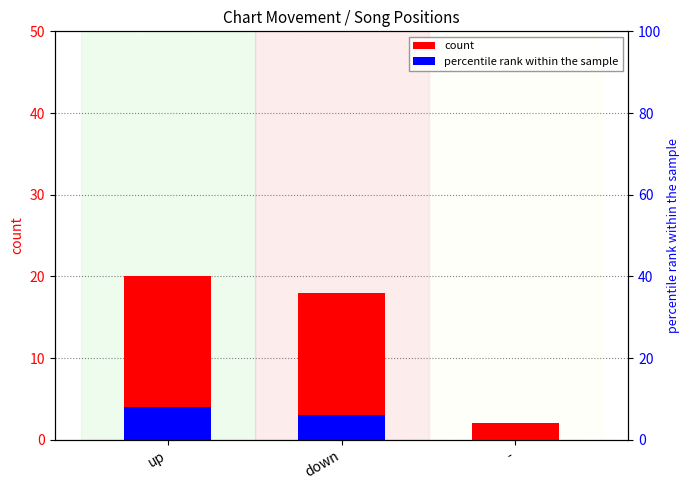

What is the difference between the maximum and second lowest values in the count series?

2